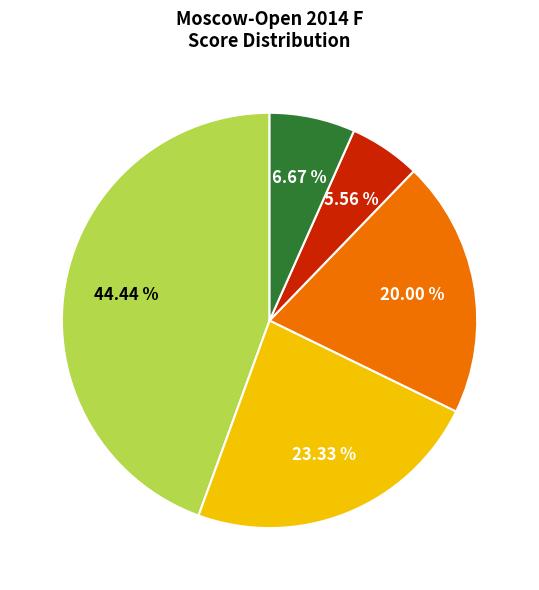

Is there a majority slice in this chart?

No